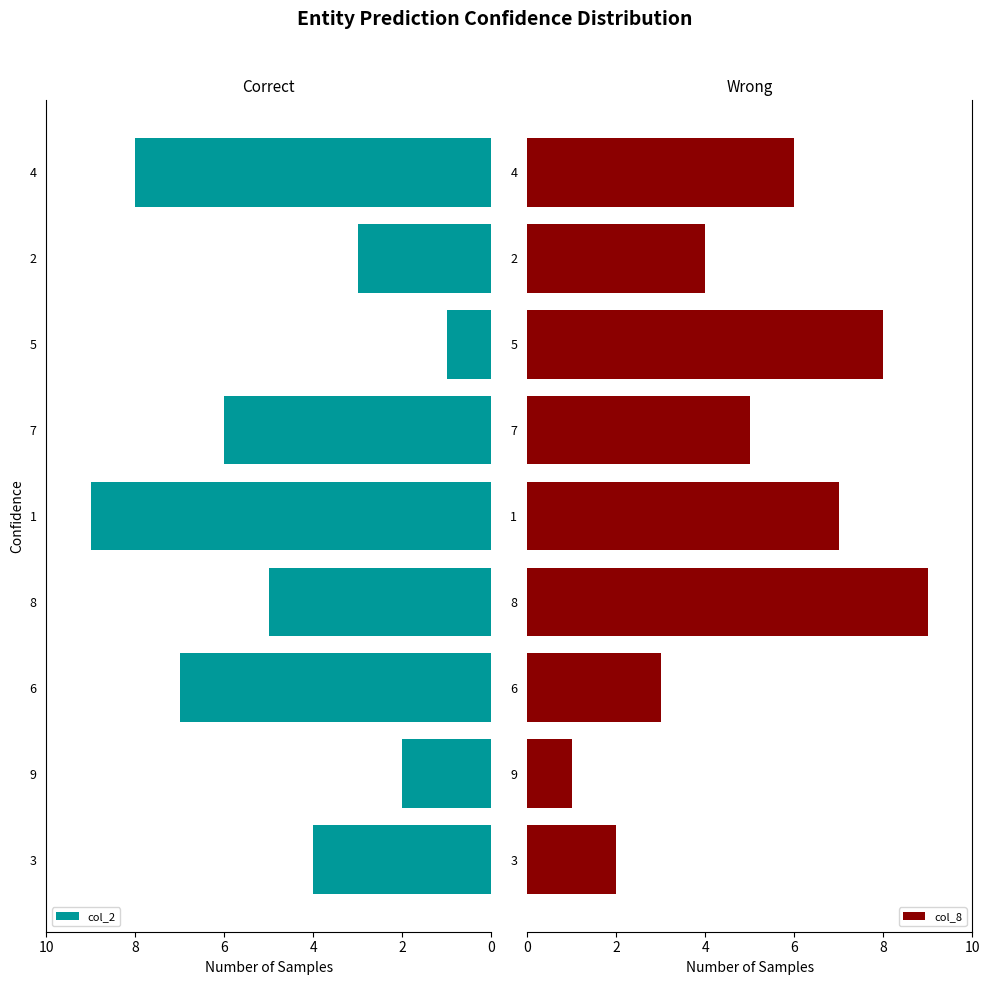

What is the difference between the maximum and second lowest values in the col_8 series?

7